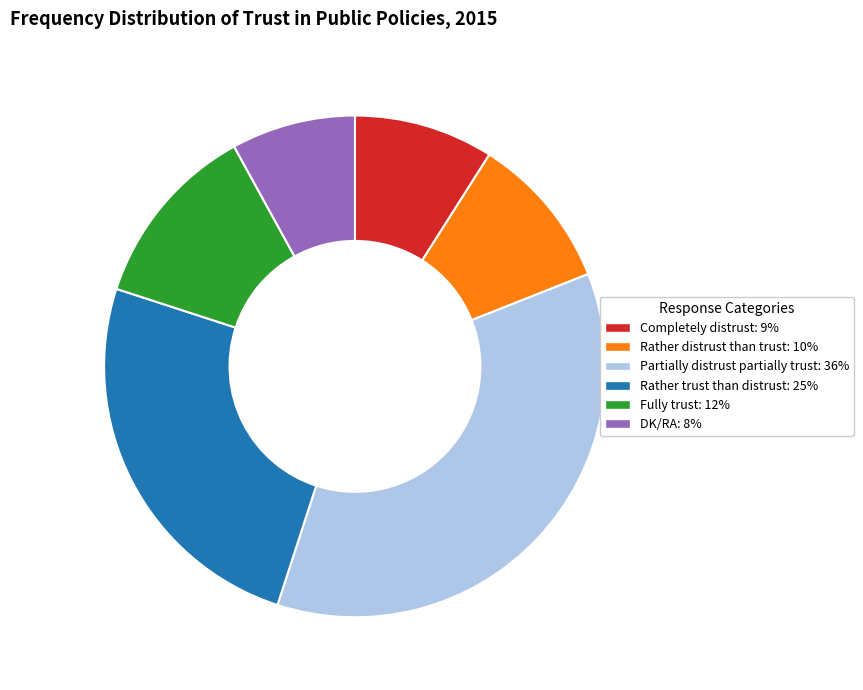

Which category has the smallest portion of the pie?

DK/RA